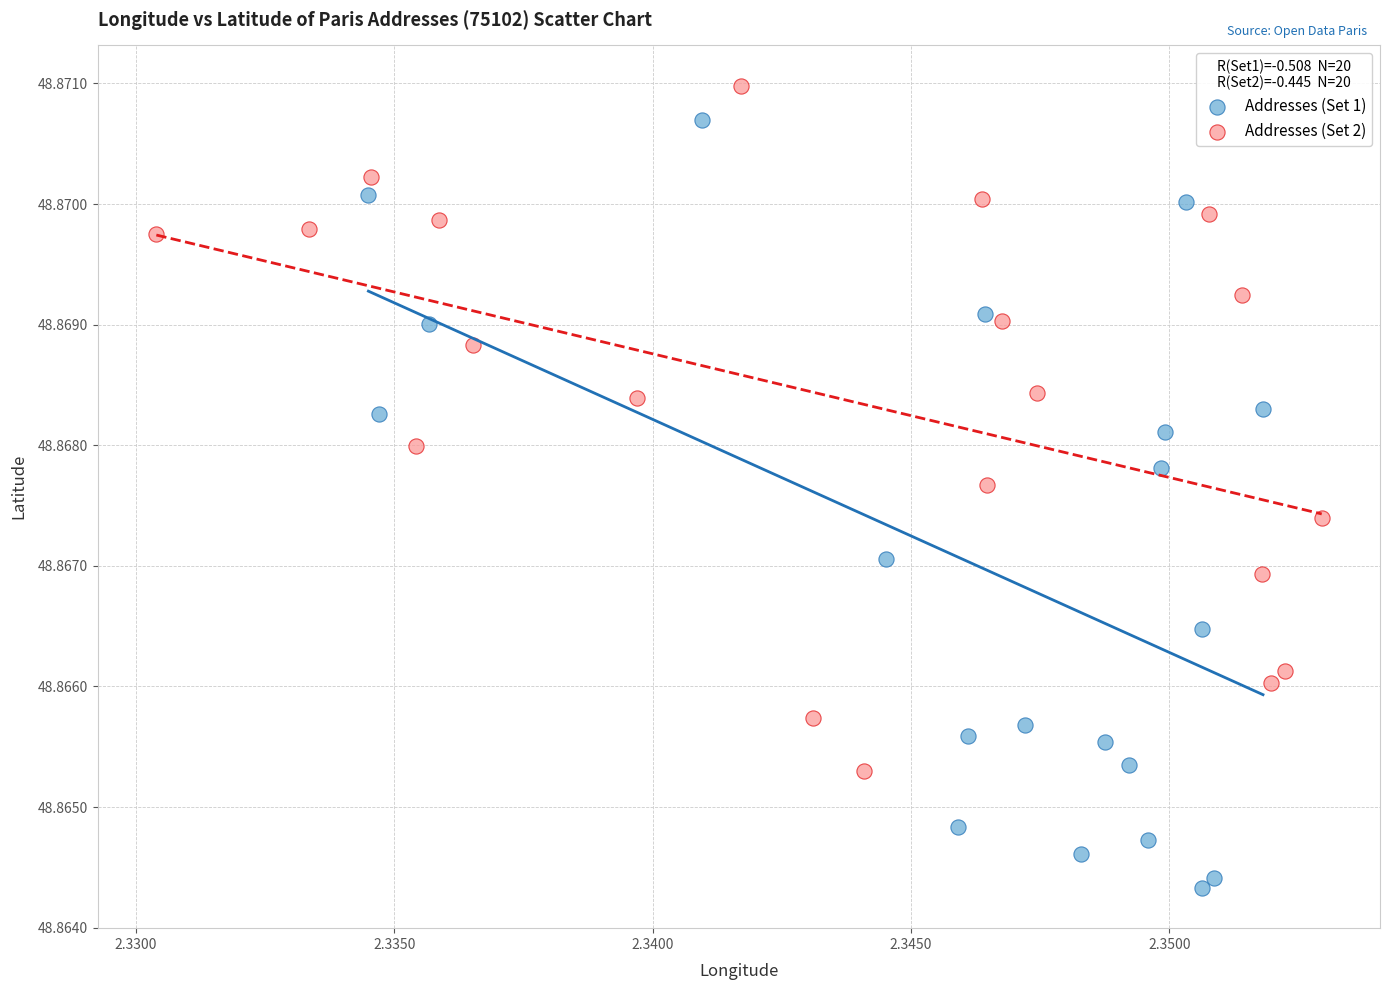

Which series has the widest spread of Y values?

Addresses (Set 1)